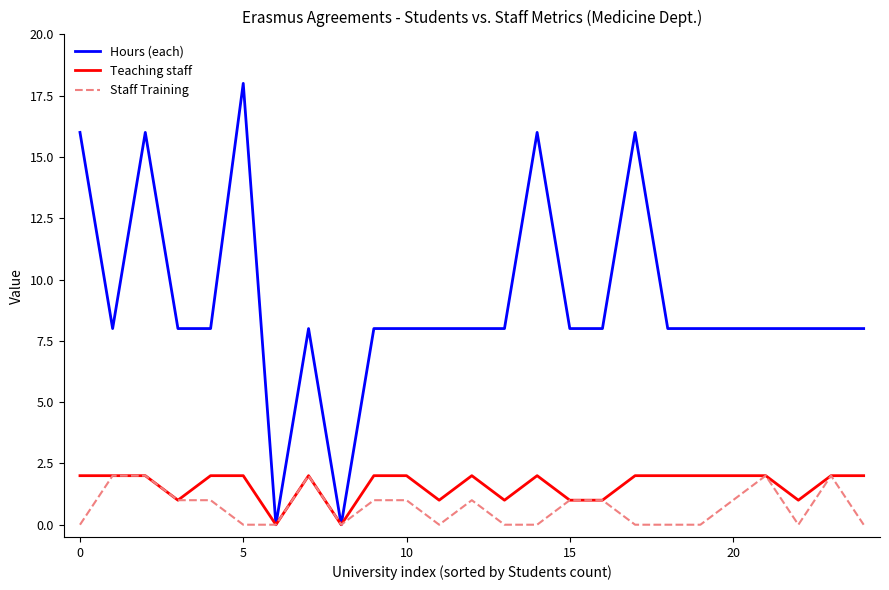

Which series has the largest total across all categories?

Hours (each)